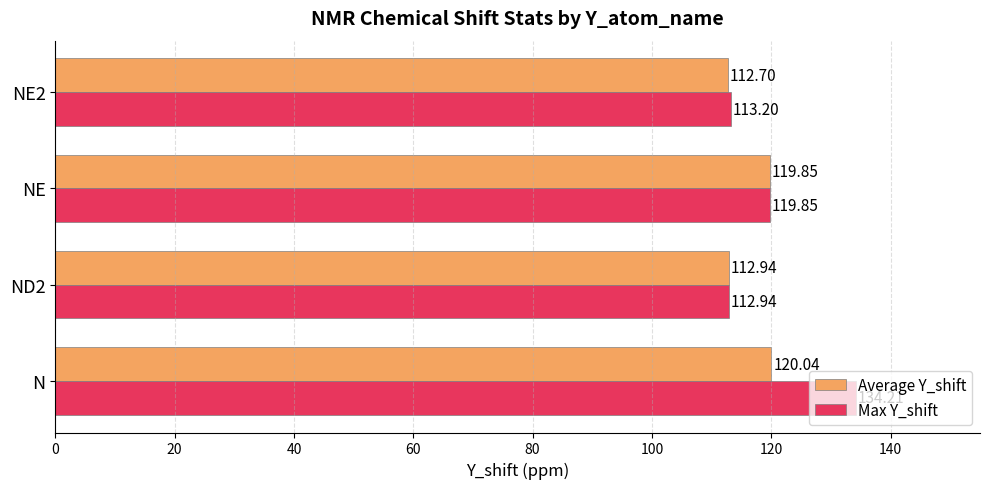

What is the difference between the Max Y_shift values at NE and ND2?

6.9